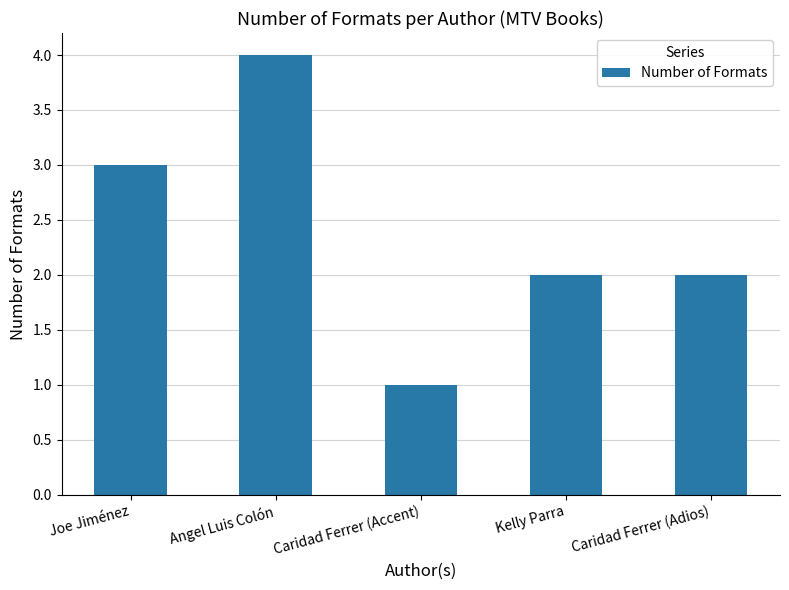

What is the maximum value shown in the chart?

4